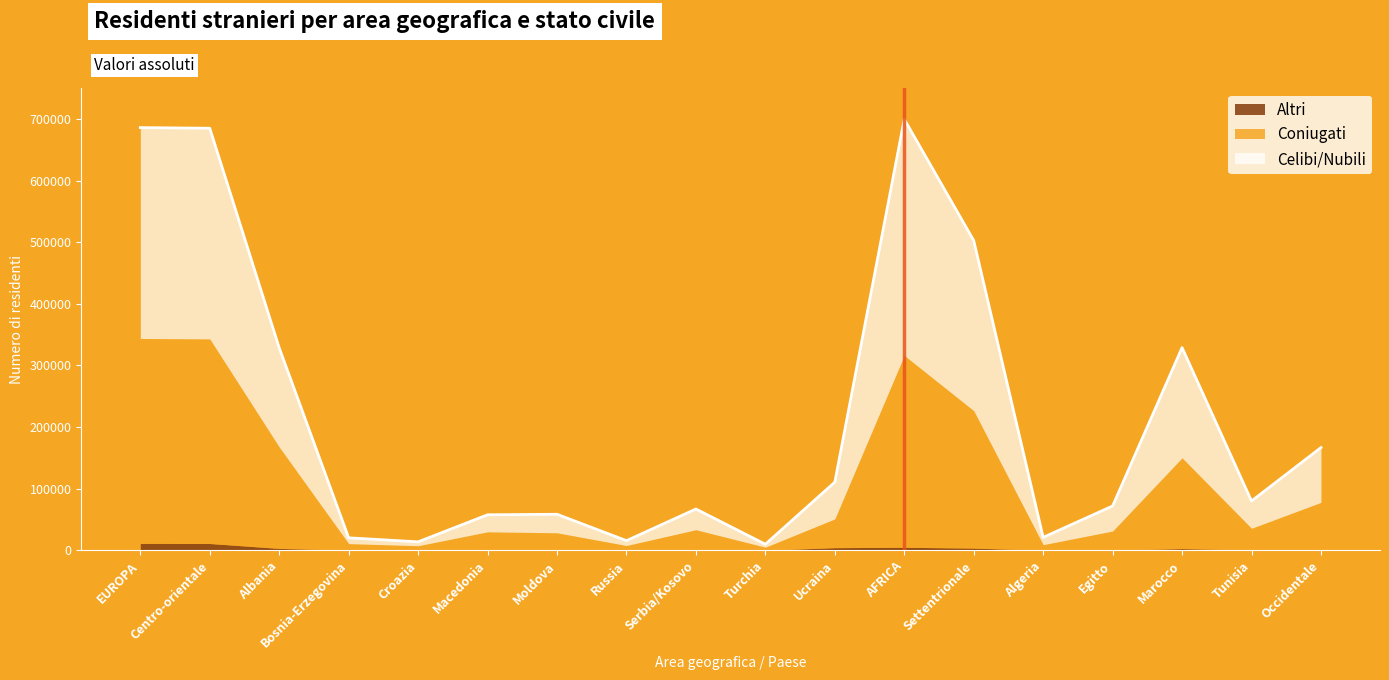

What is the maximum value shown in the chart?

383349